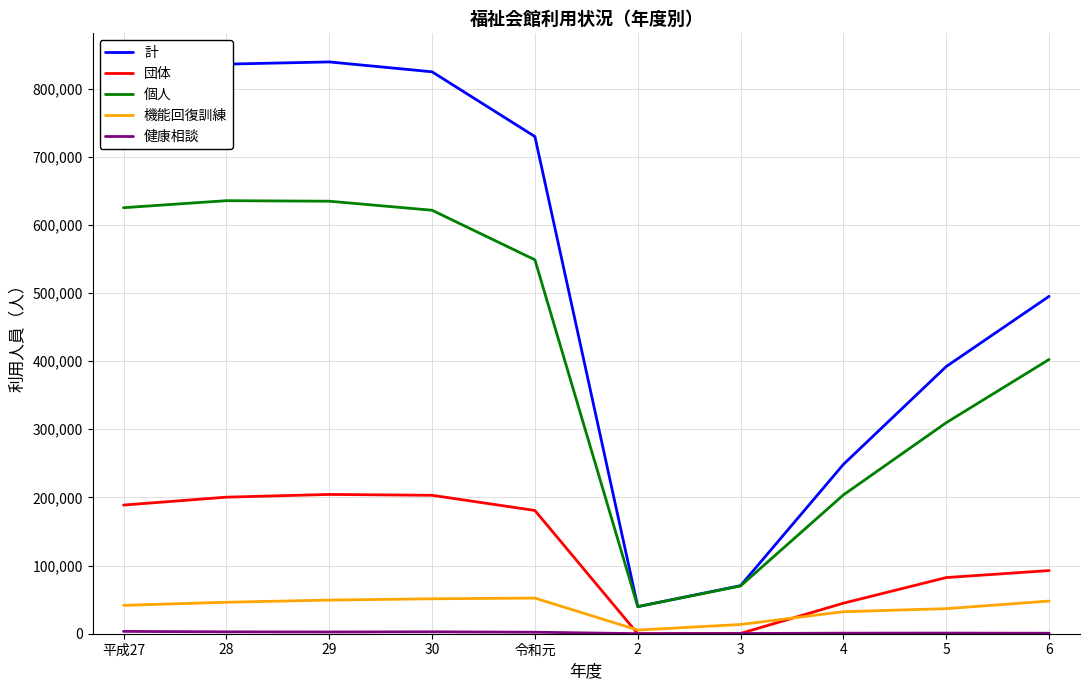

True or false: 計 and 団体 intersect in this chart.

False